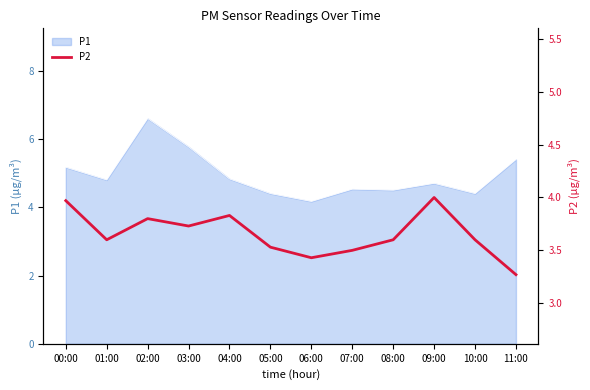

How many interior local valleys (lower than both neighbors) does the data have?

3